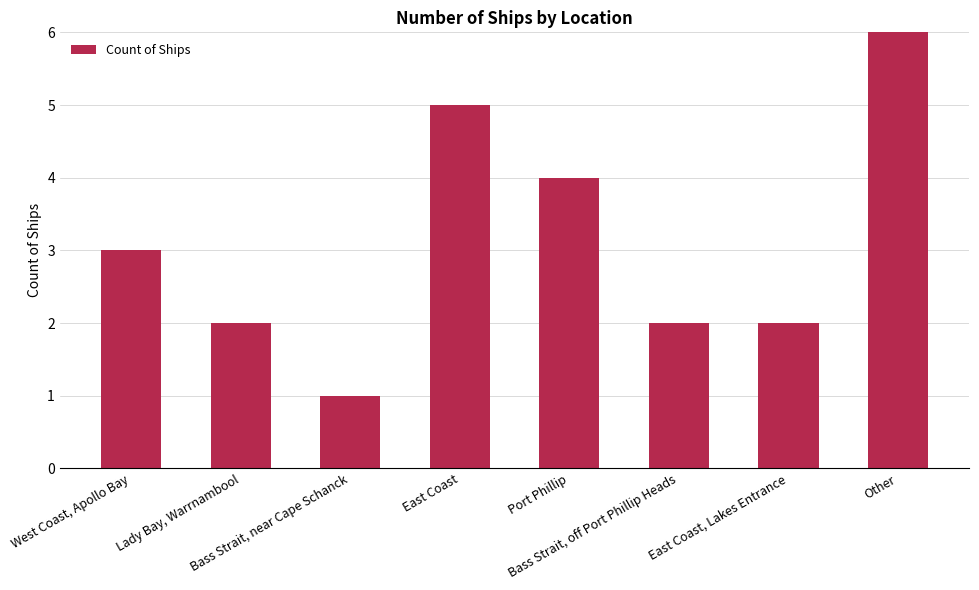

What is the value of the 2nd bar from the left?

2